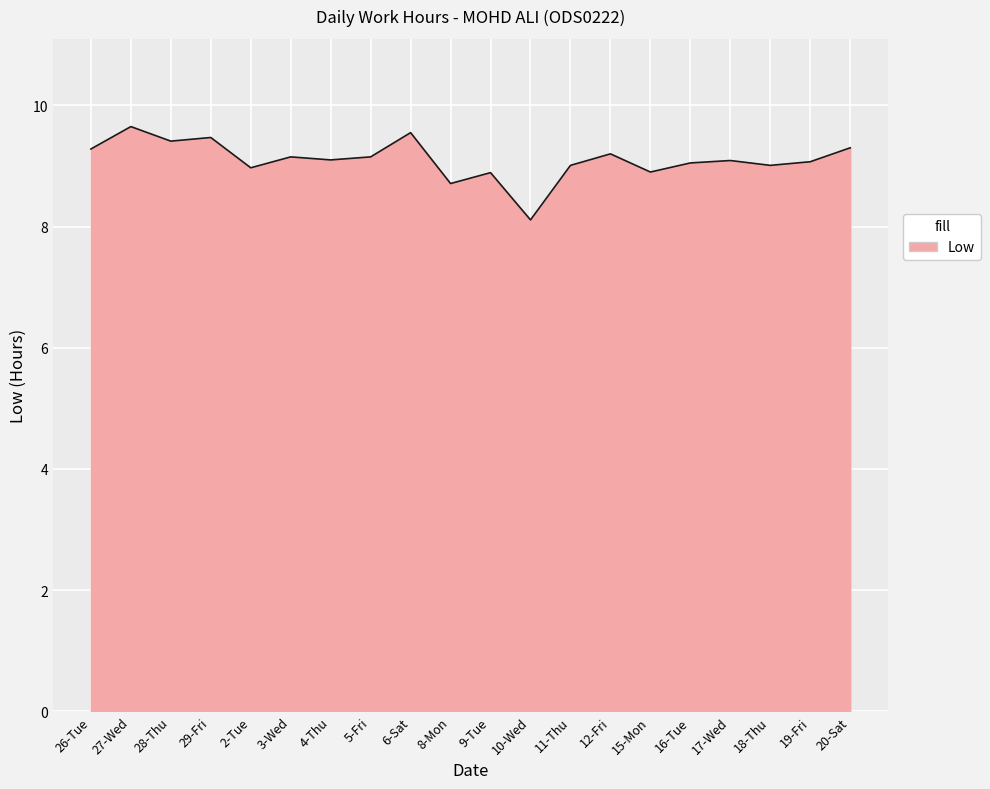

What value does the data have at 8-Mon?

8.7